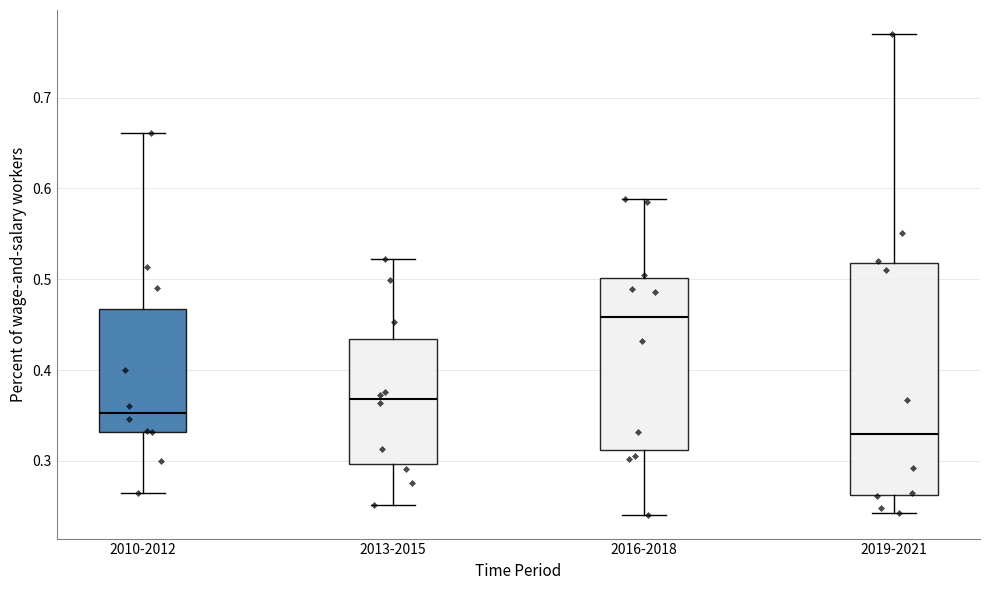

Where does the median line of the box for 2013-2015 sit on the y-axis? The values are not printed on the chart, so give them approximately, as read against the axis.

0.37